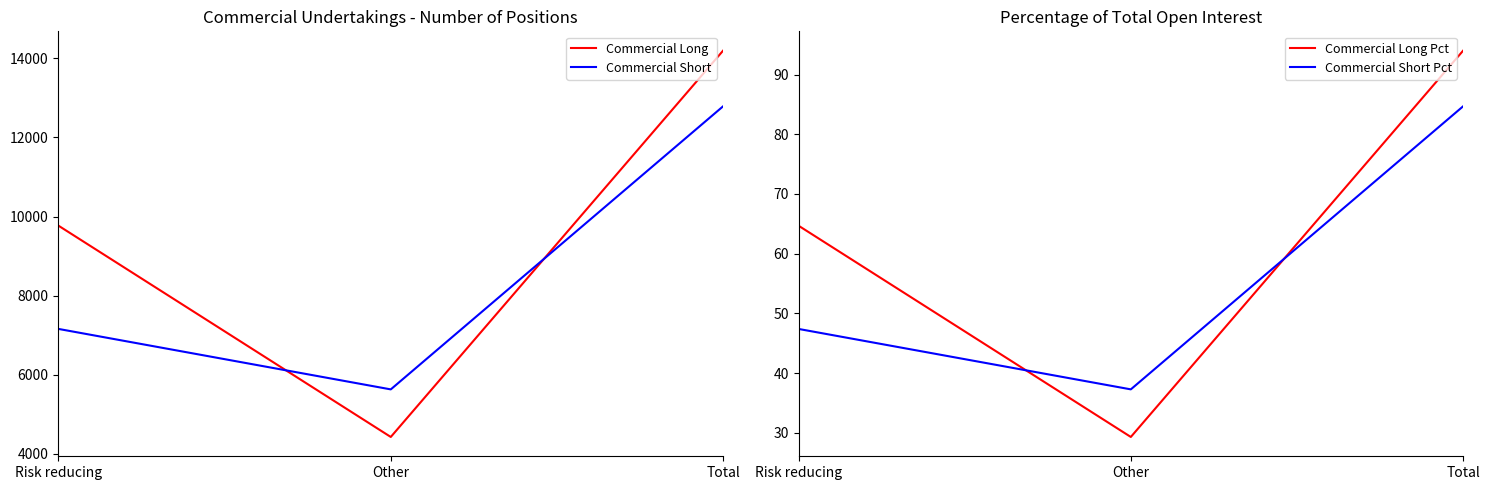

Which series has the largest range (max minus min)?

Commercial Long